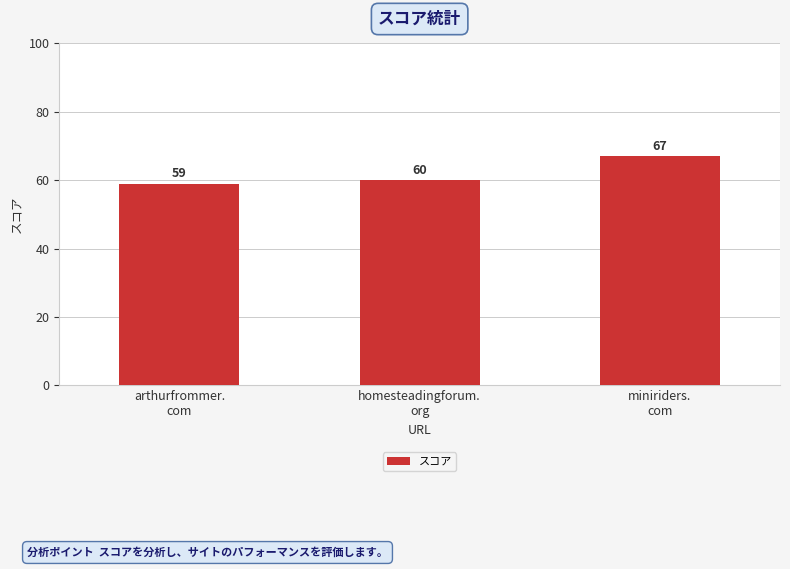

What is the approximate value at homesteadingforum.
org?

60